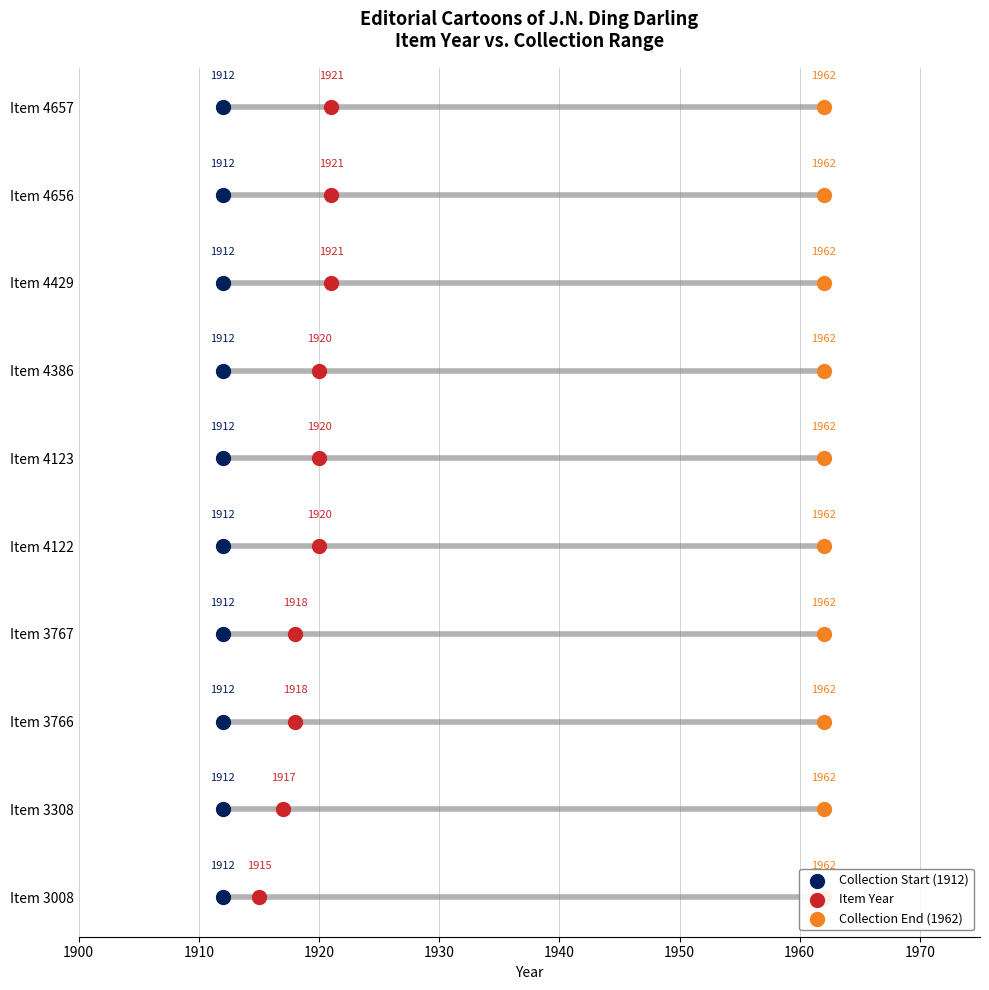

Which series has the widest spread of Y values?

Collection Start (1912)